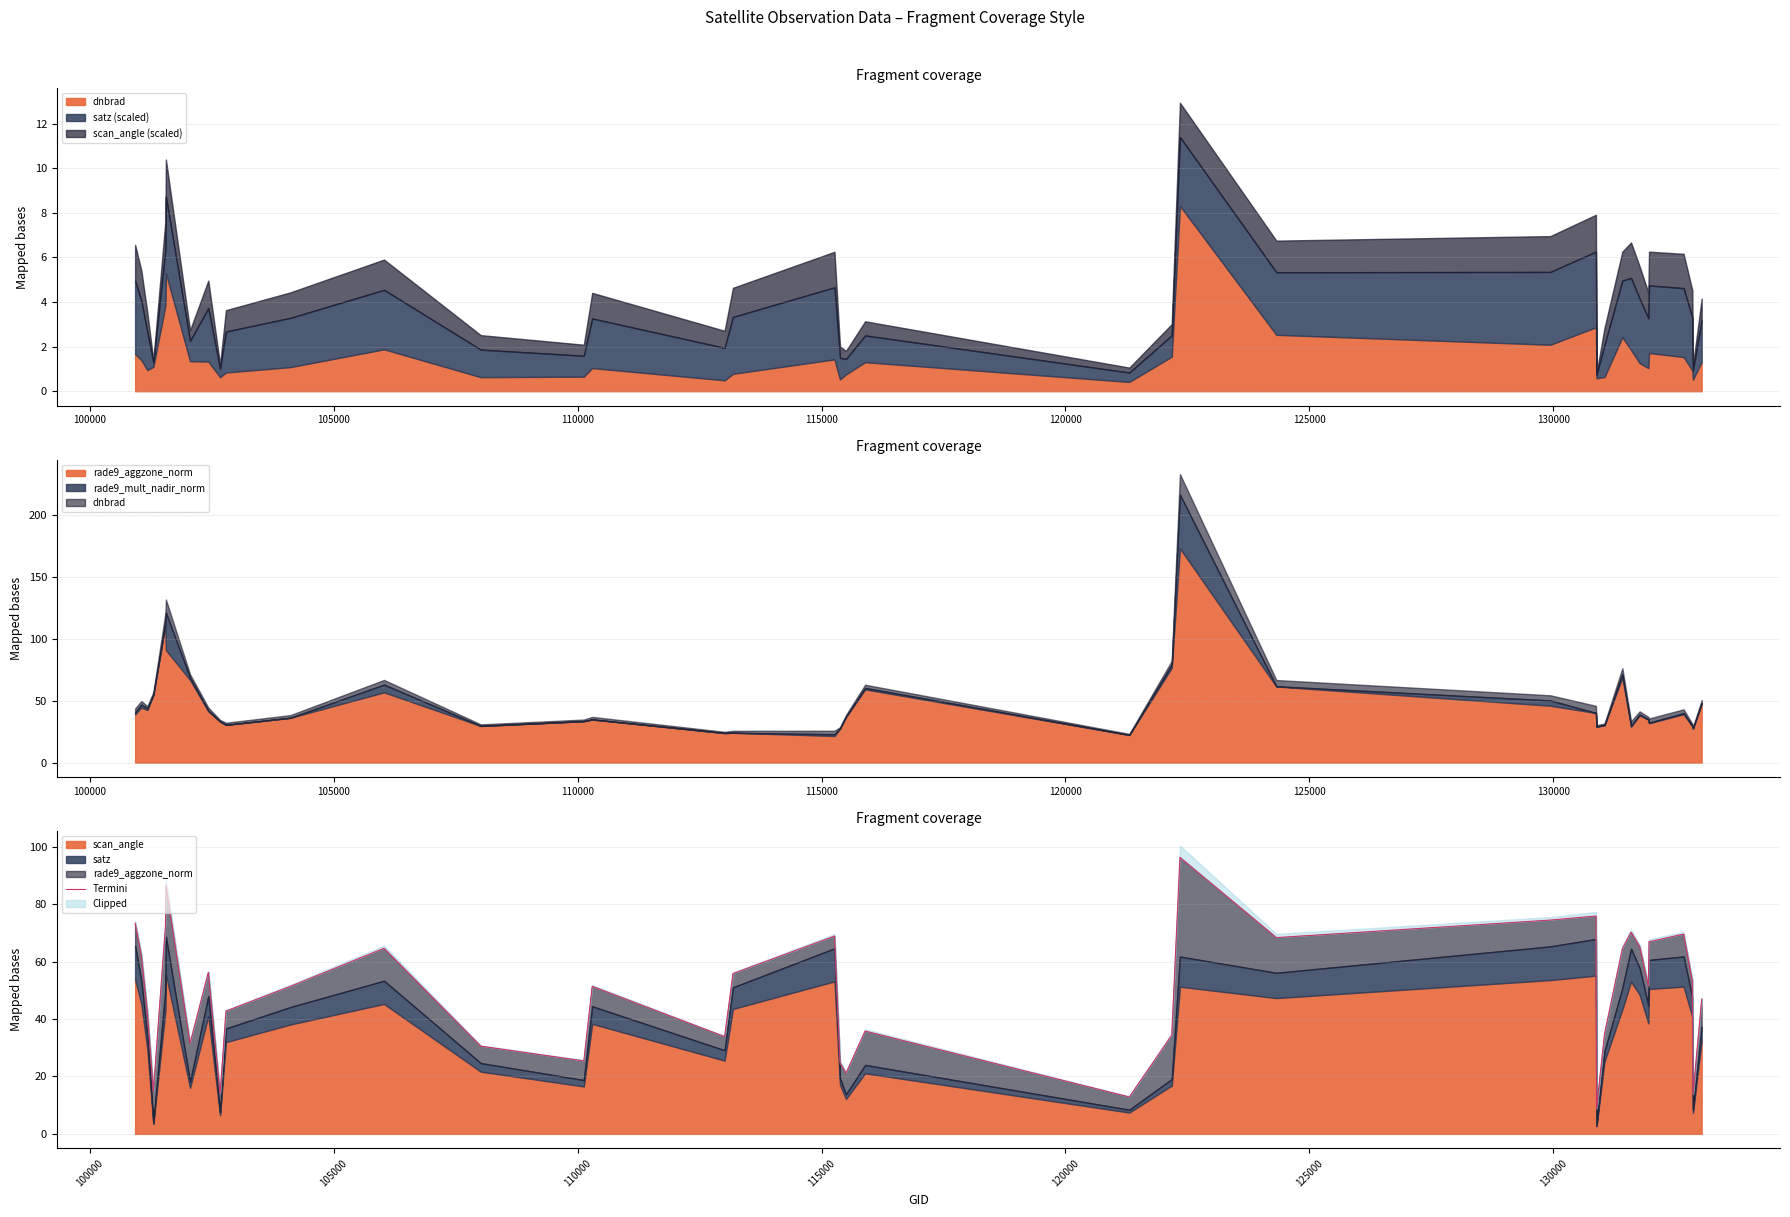

How many data points are less than 51?

17